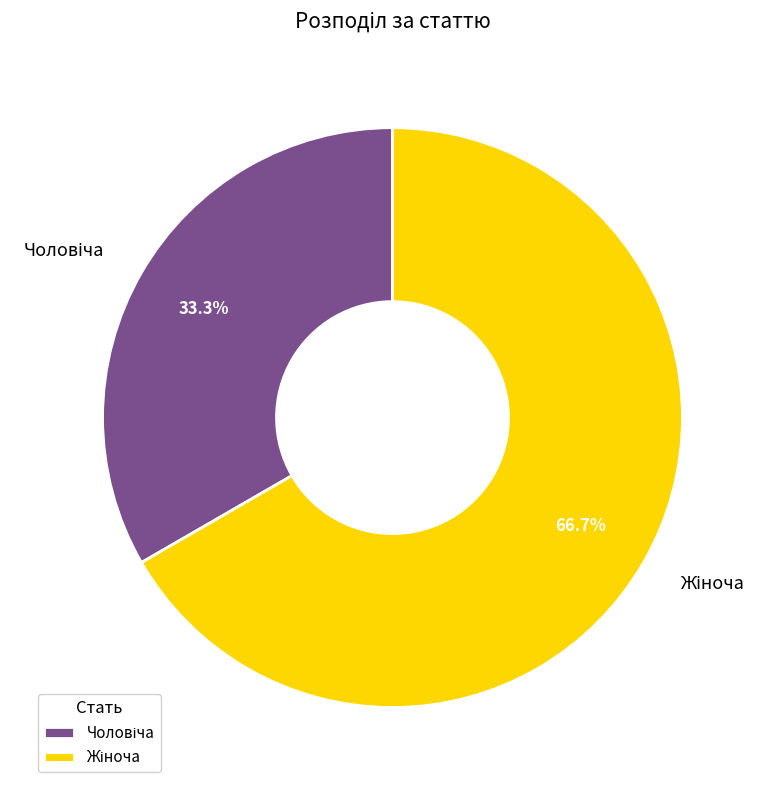

Is there any slice that represents more than half of the pie?

Yes